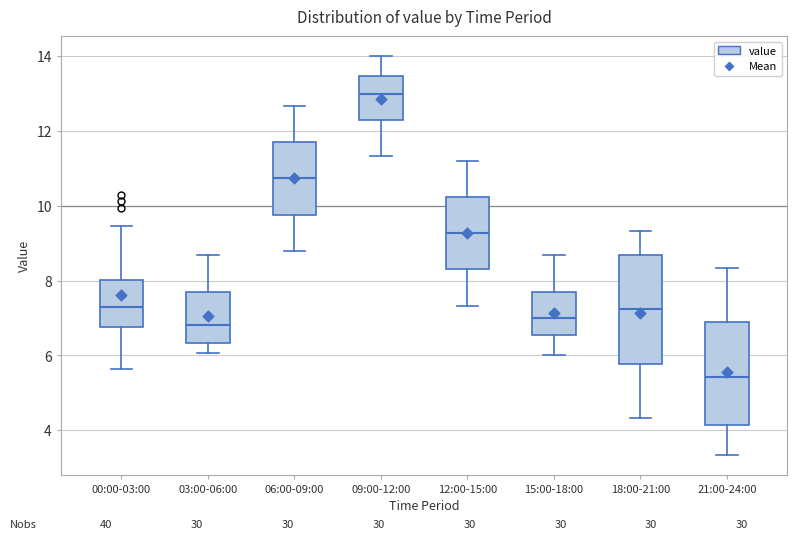

Reading left to right, read every box against the y-axis: the position of its median line, the range the box covers, and the ends of its whiskers. The values are not printed on the chart, so give them approximately, as read against the axis.

00:00-03:00: median 7.2, box 6.8 to 8.0, whiskers 5.6 to 9.4
03:00-06:00: median 6.8, box 6.4 to 7.6, whiskers 6.0 to 8.6
06:00-09:00: median 10.8, box 9.8 to 11.6, whiskers 8.8 to 12.6
09:00-12:00: median 13.0, box 12.4 to 13.4, whiskers 11.4 to 14.0
12:00-15:00: median 9.2, box 8.4 to 10.2, whiskers 7.4 to 11.2
15:00-18:00: median 7.0, box 6.6 to 7.6, whiskers 6.0 to 8.6
18:00-21:00: median 7.2, box 5.8 to 8.6, whiskers 4.4 to 9.4
21:00-24:00: median 5.4, box 4.2 to 6.8, whiskers 3.4 to 8.4